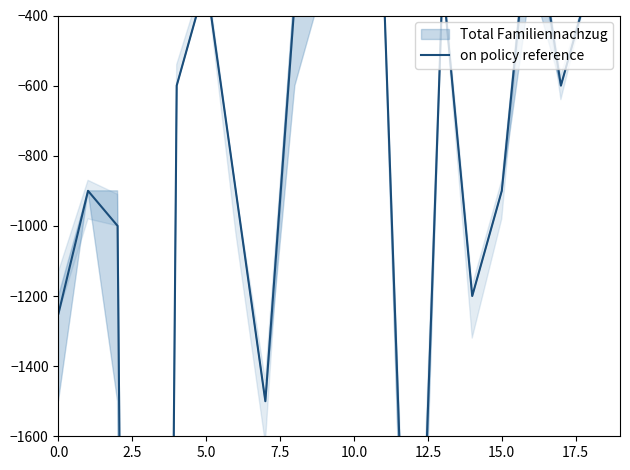

What is the maximum value shown in the chart?

-50